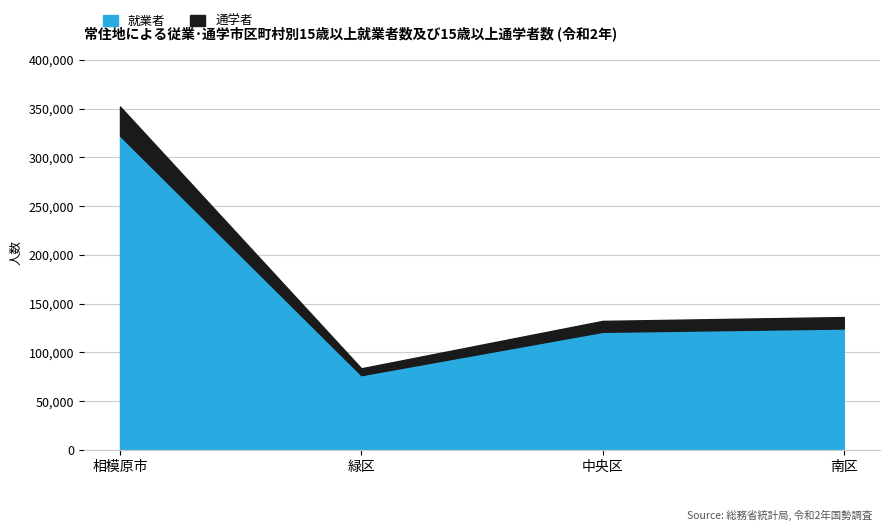

Where is 通学者 nearest to the value 217888?

南区